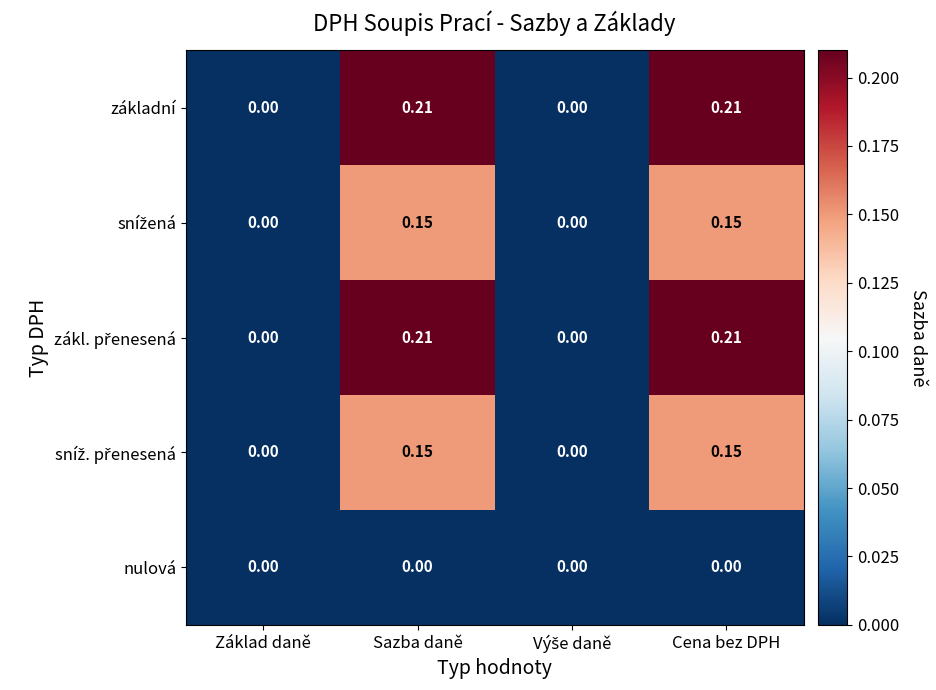

How many series are shown in this chart?

5